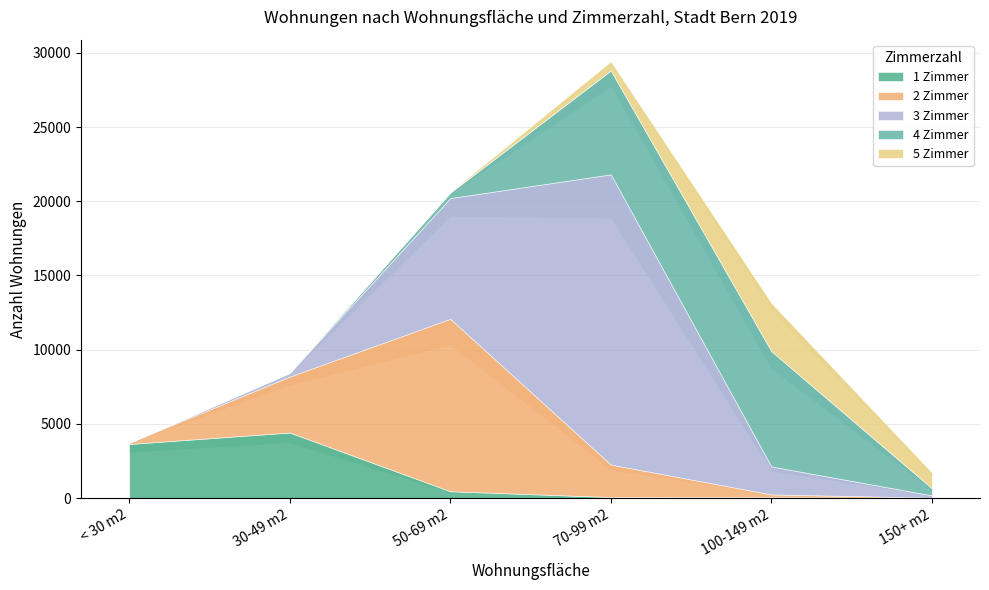

At how many categories does at least one series exceed 3817?

4